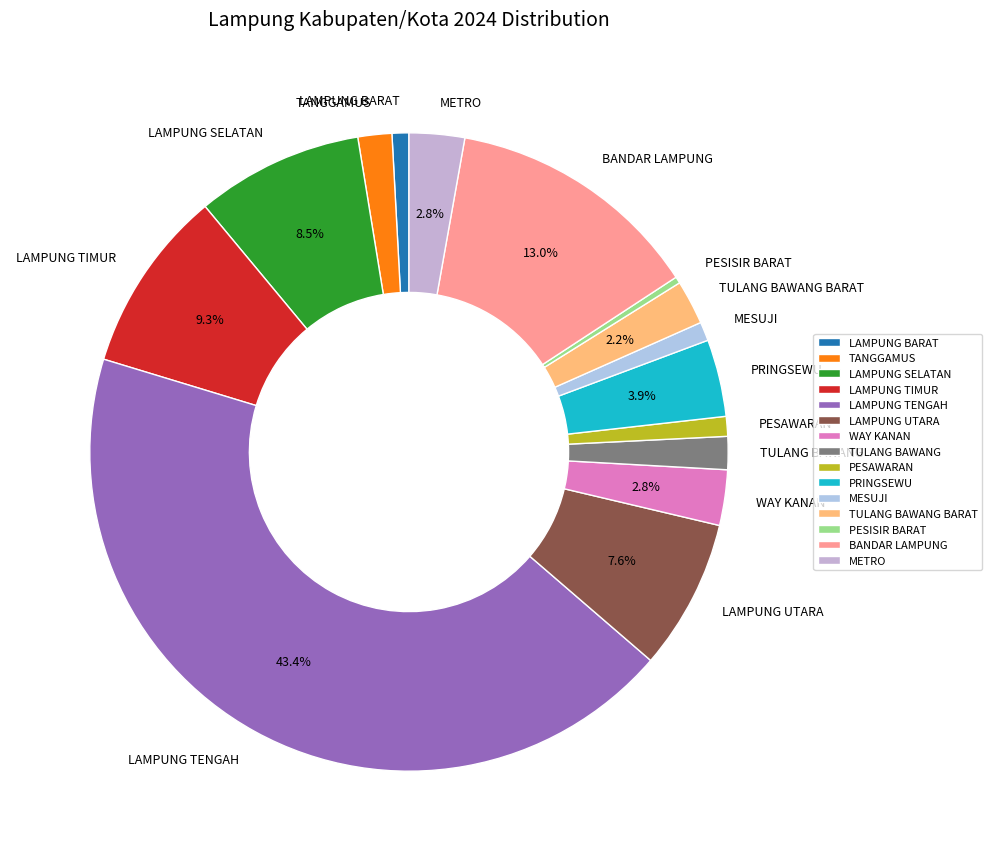

Combined, do TANGGAMUS and LAMPUNG BARAT account for over 50%?

No